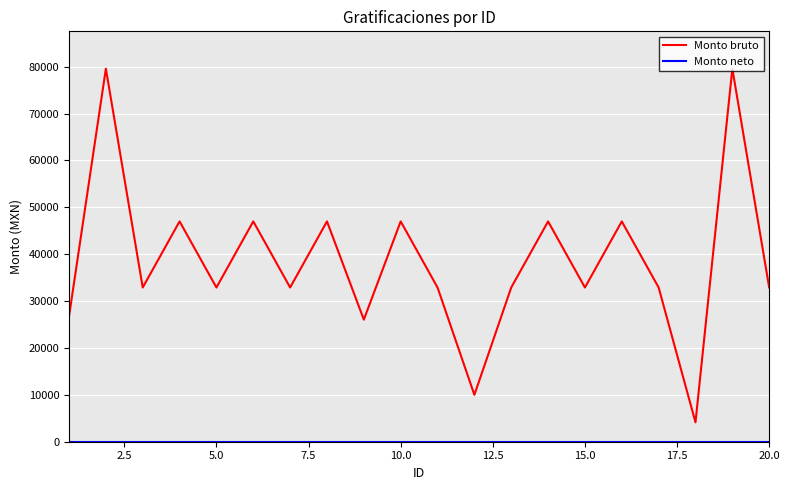

Which series has the largest range (max minus min)?

Monto bruto